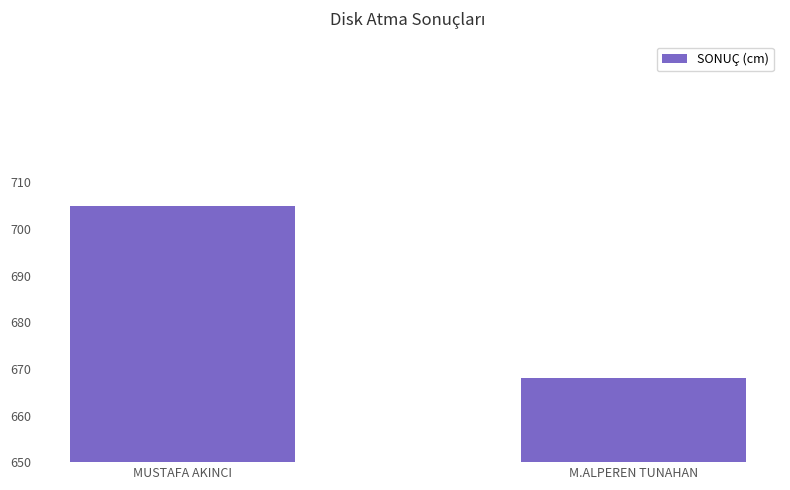

What is the smallest value displayed?

668